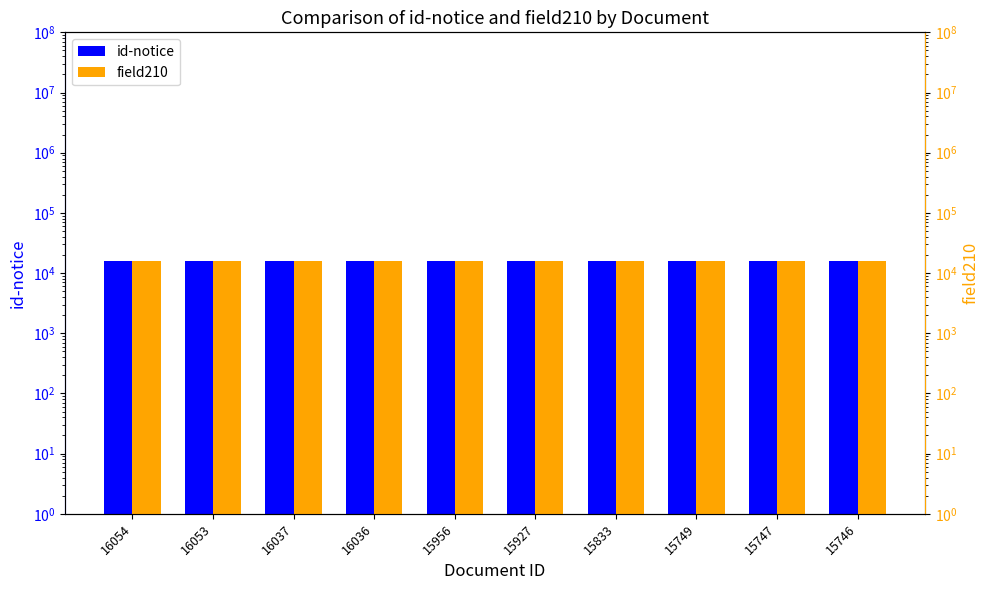

What are all the series names shown in the legend?

id-notice, field210